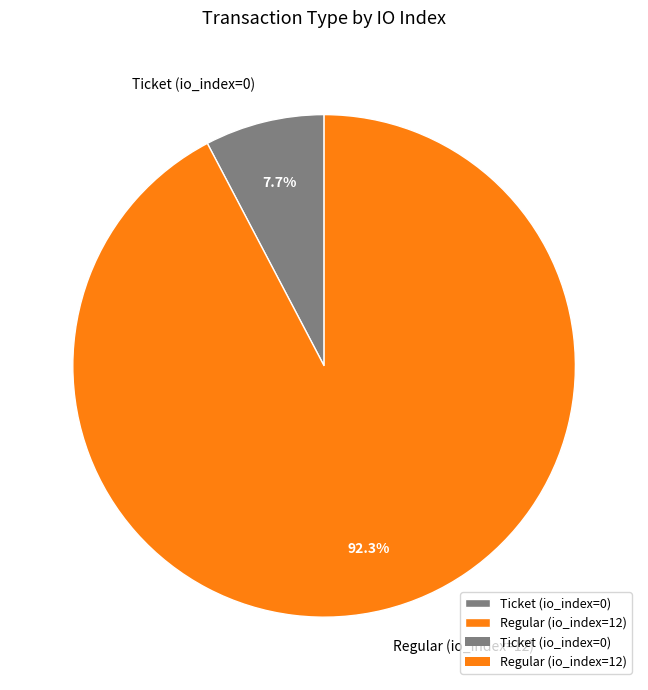

What is the majority slice?

Regular (io_index=12)